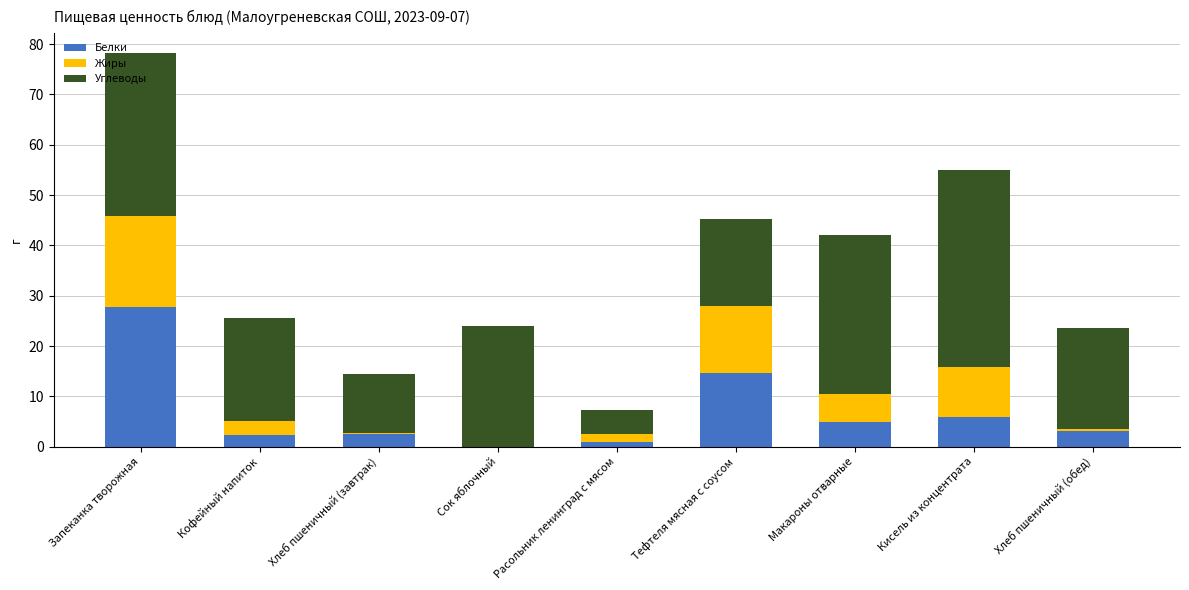

At which label does Белки reach its peak?

Запеканка творожная